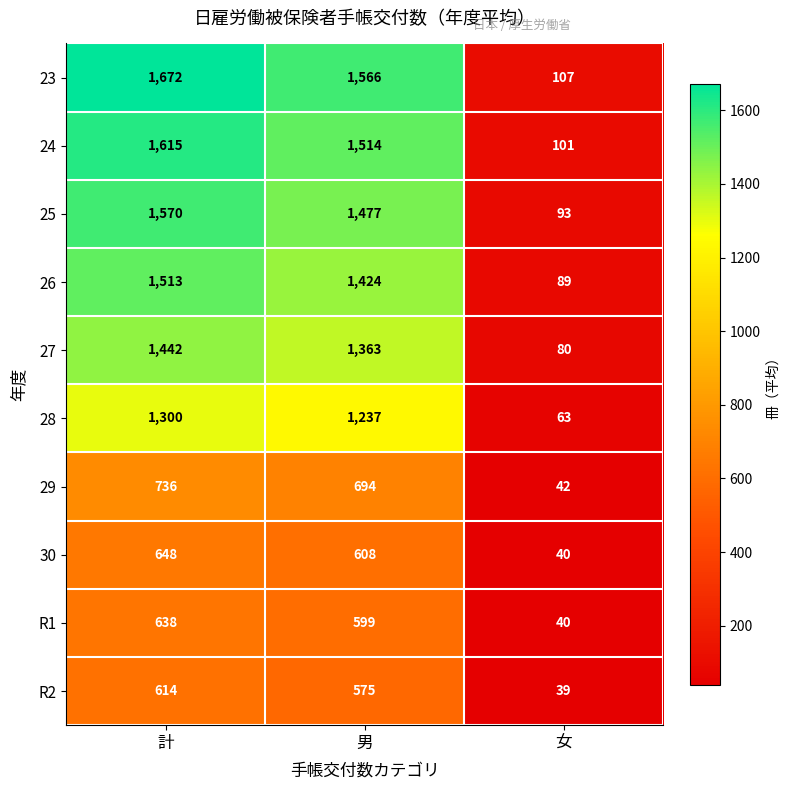

Reading left to right, transcribe all the data shown in this chart.

23: 1672	1566	107
24: 1615	1514	101
25: 1570	1477	93
26: 1513	1424	89
27: 1442	1363	80
28: 1300	1237	63
29: 736	694	42
30: 648	608	40
R1: 638	599	40
R2: 614	575	39